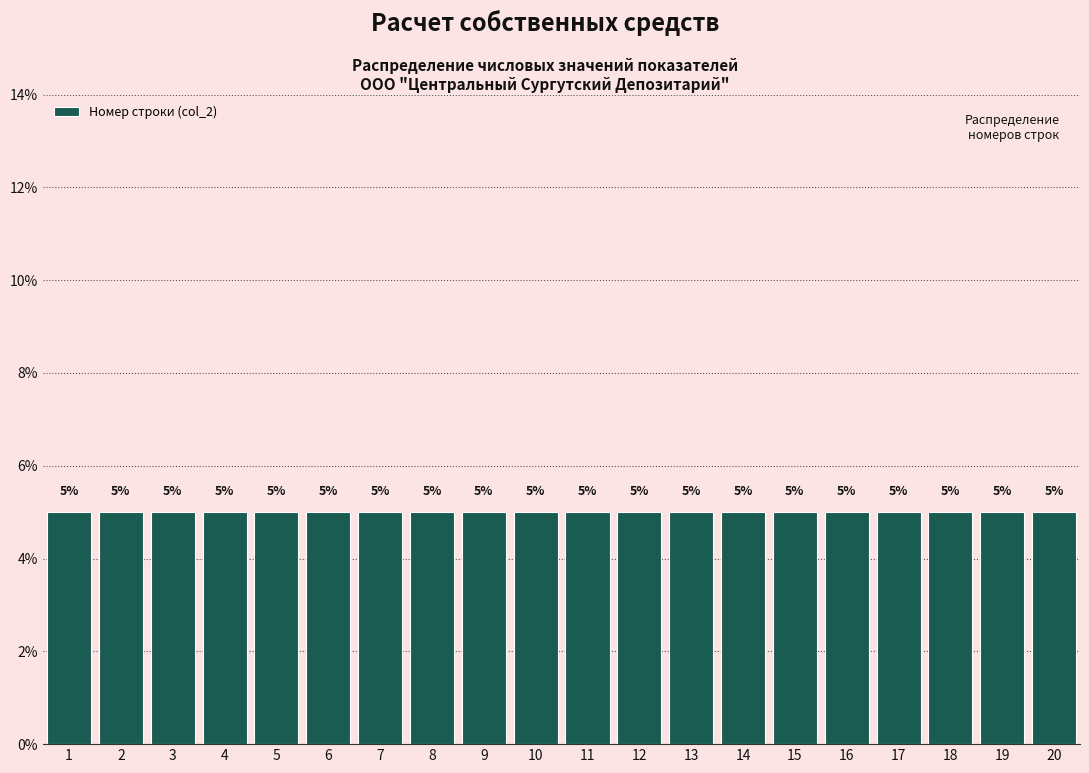

What is the height of the bar covering 14.5 to 15.5 on the x-axis?

5